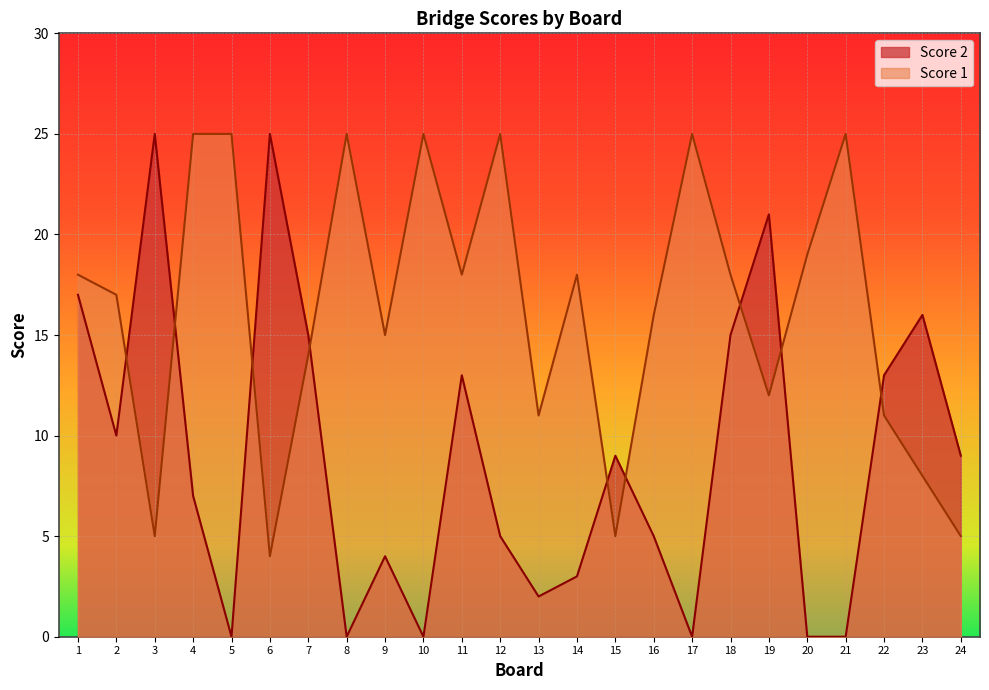

Which category has the lowest value across all series?

5